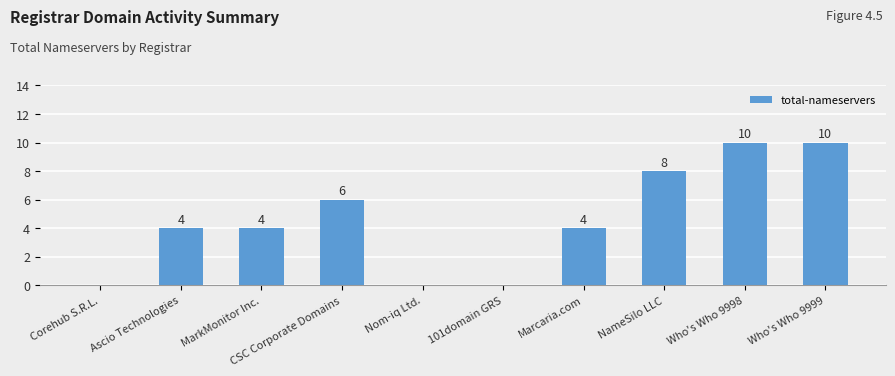

What is the sum of all values?

46